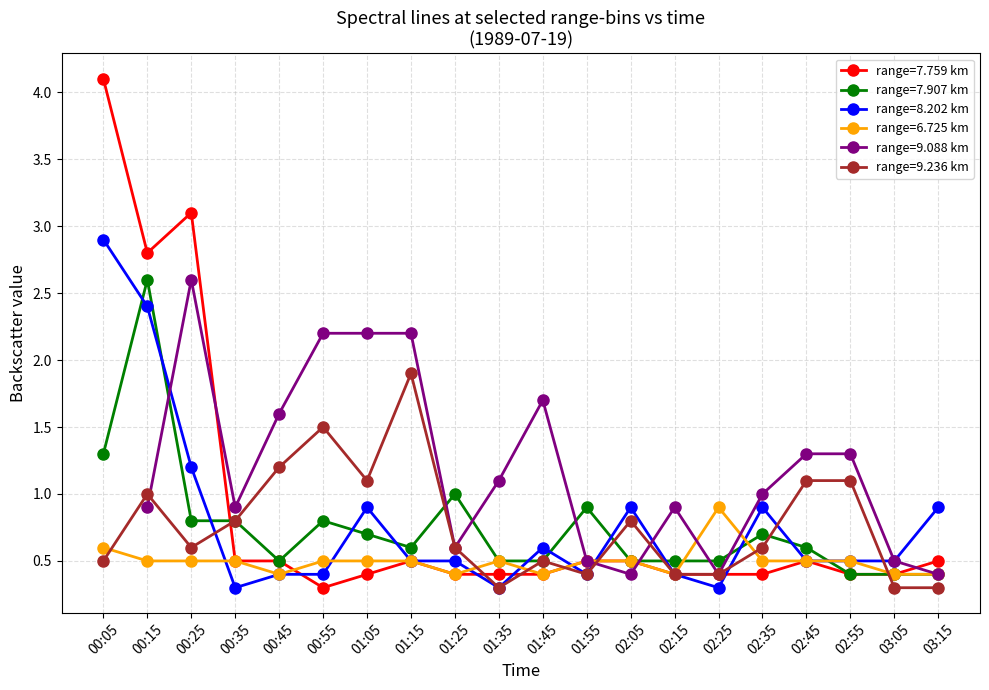

Where is the first local minimum for range=9.236 km?

00:25